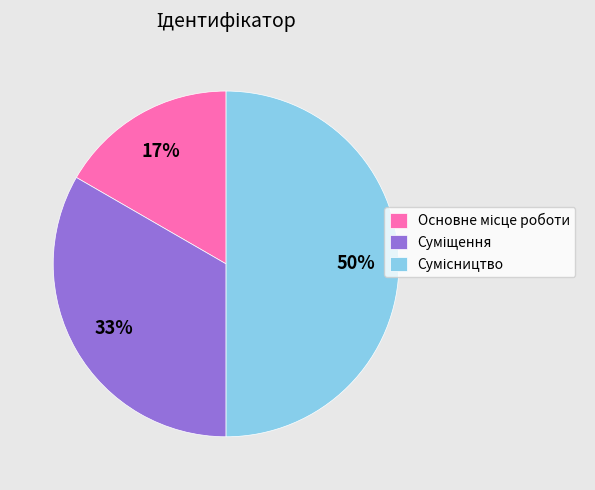

To the nearest percent, what is the difference between the largest and smallest slice percentages?

33%